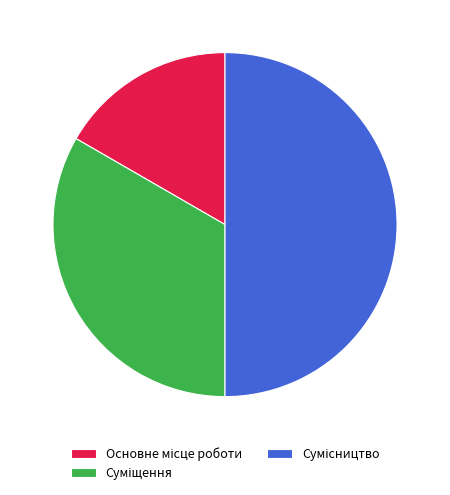

What is the change in value from Суміщення to Сумісництво?

+1